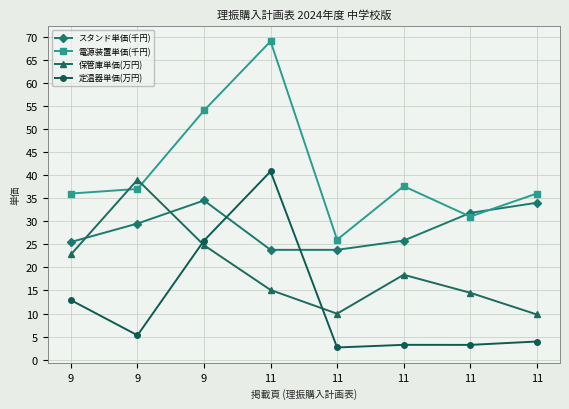

How many times do 定温器単価(万円) and スタンド単価(千円) cross each other?

2